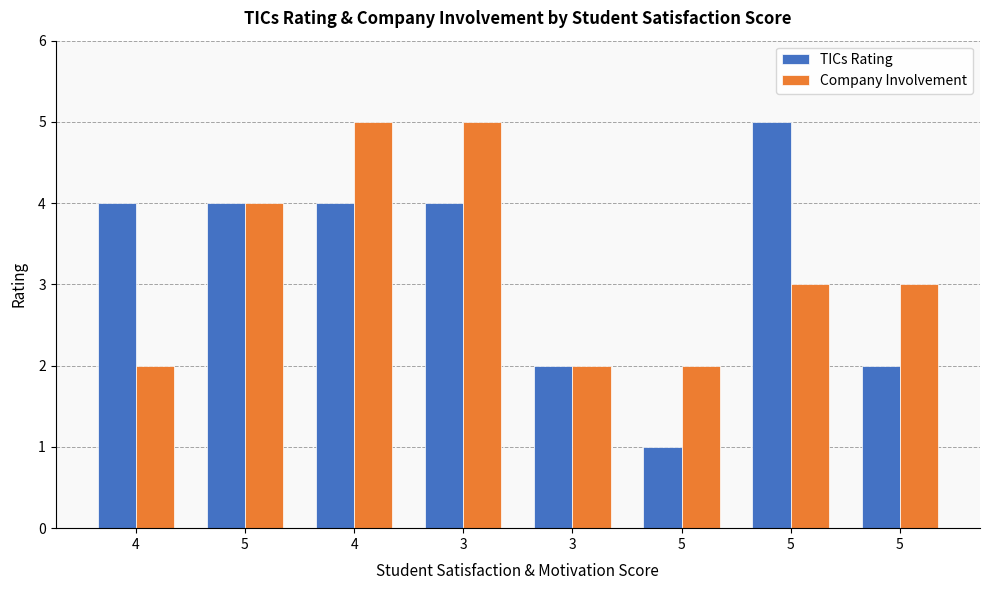

How many groups of bars are there?

8